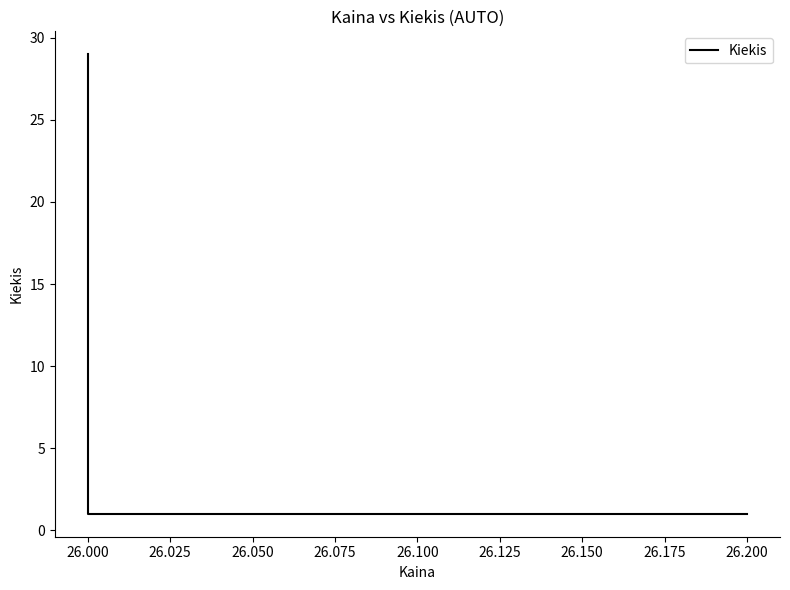

What is the approximate value at 26.000, to the nearest 10?

30